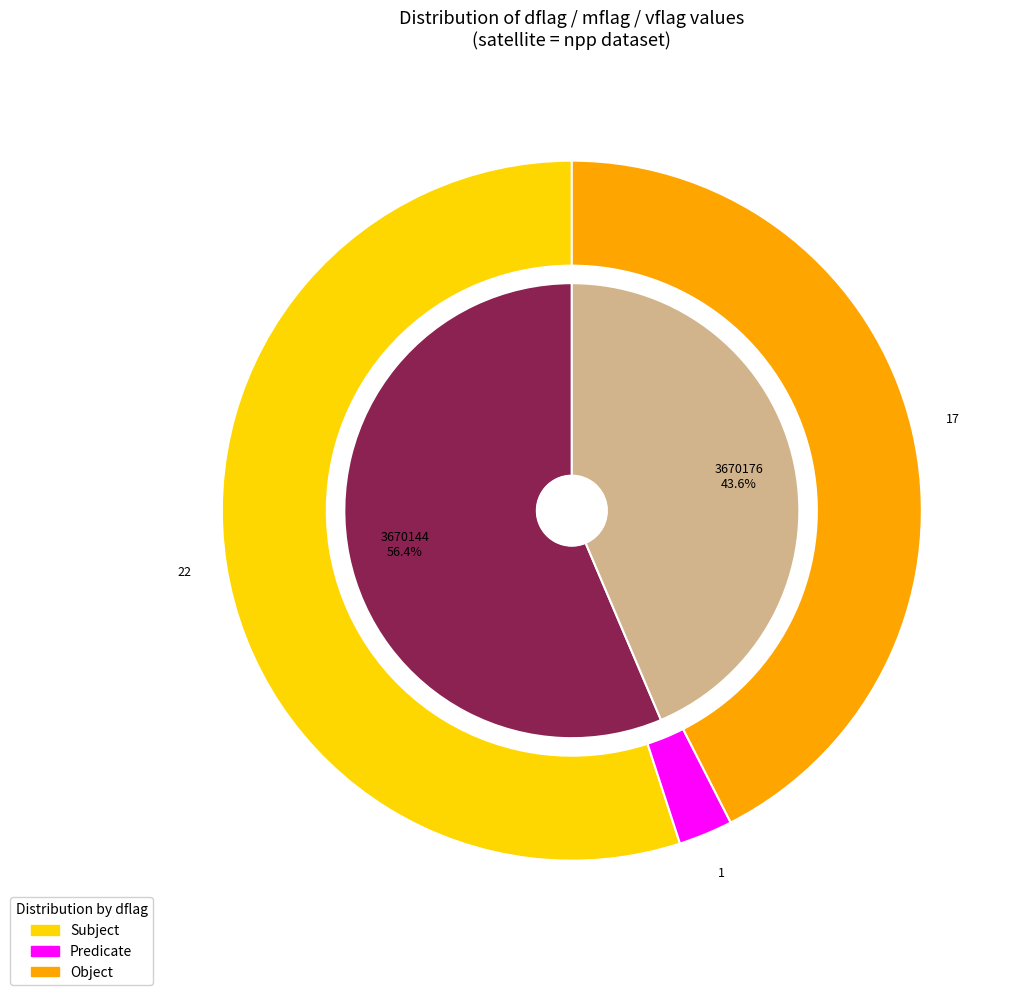

Does any single category account for the majority?

No